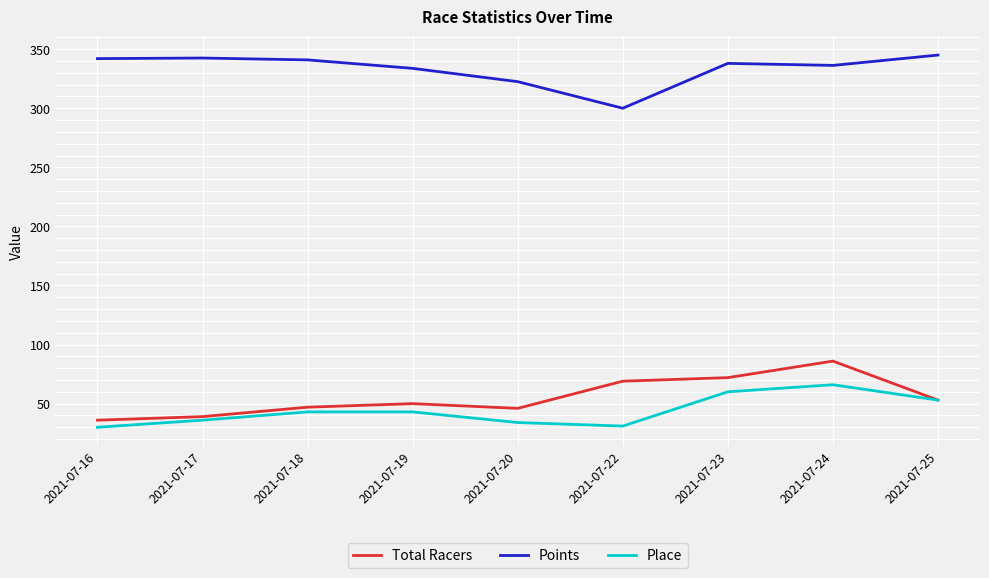

The value of Place at 2021-07-20 is 34.0. True or false?

True